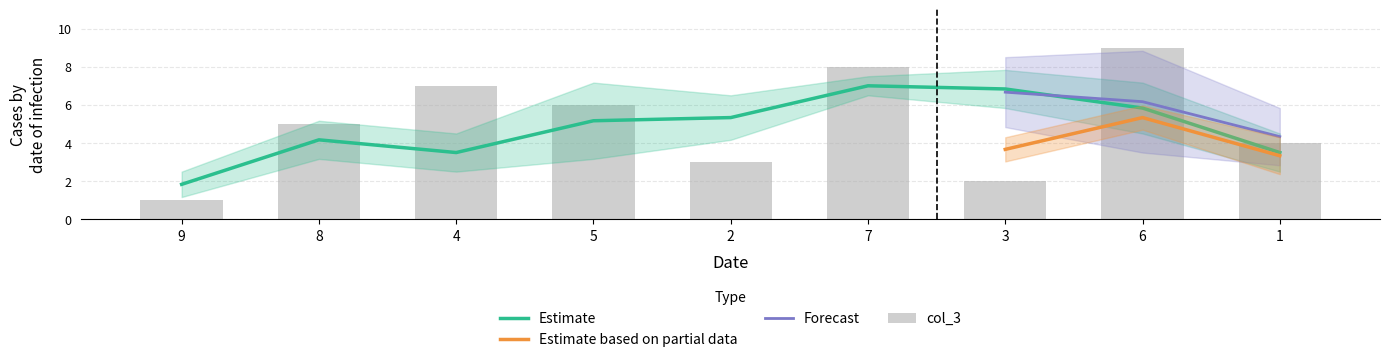

What is the lowest value of the col_3 series?

1